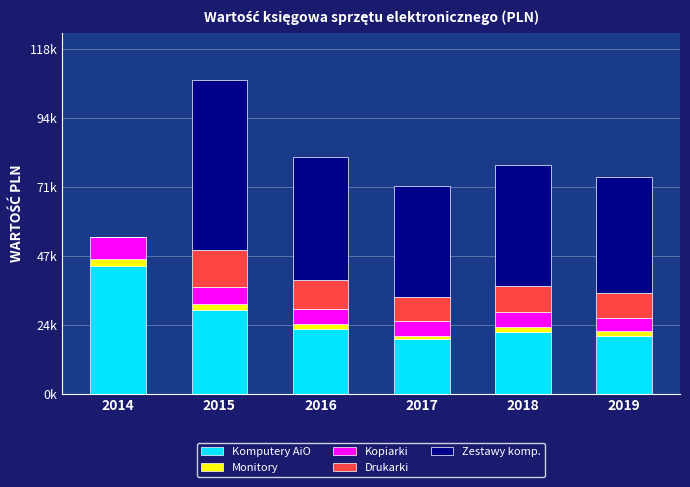

Is it true that Zestawy komp. equals 58676.0 at 2017?

False